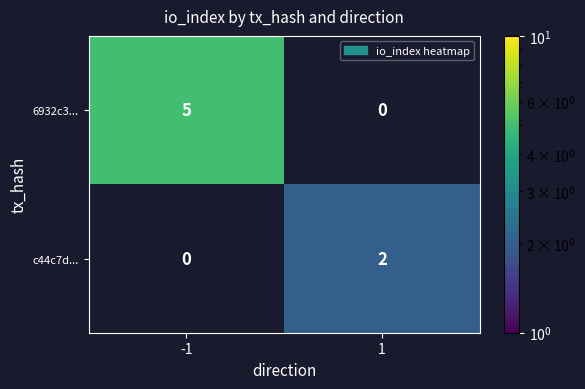

How many positive values does the c44c7d... series have?

1